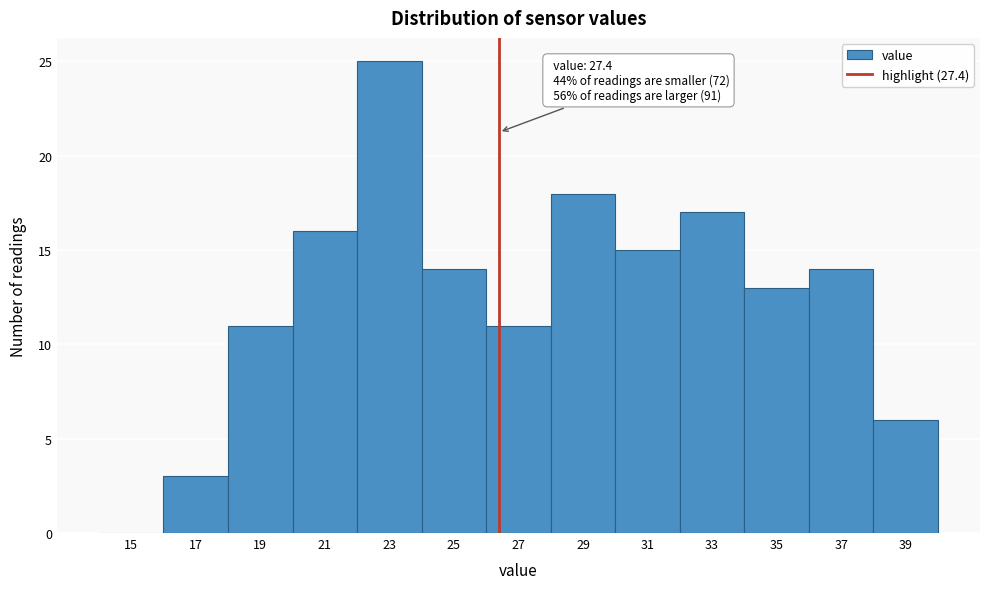

Reading left to right, list all the values displayed in this chart.

15=0	17=3	19=11	21=16	23=25	25=14	27=11	29=18	31=15	33=17	35=13	37=14	39=6